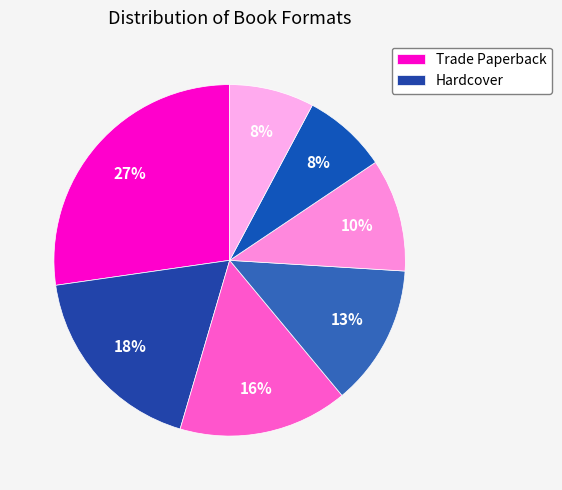

To the nearest percent, what is the difference between the largest and smallest slice percentages?

19%